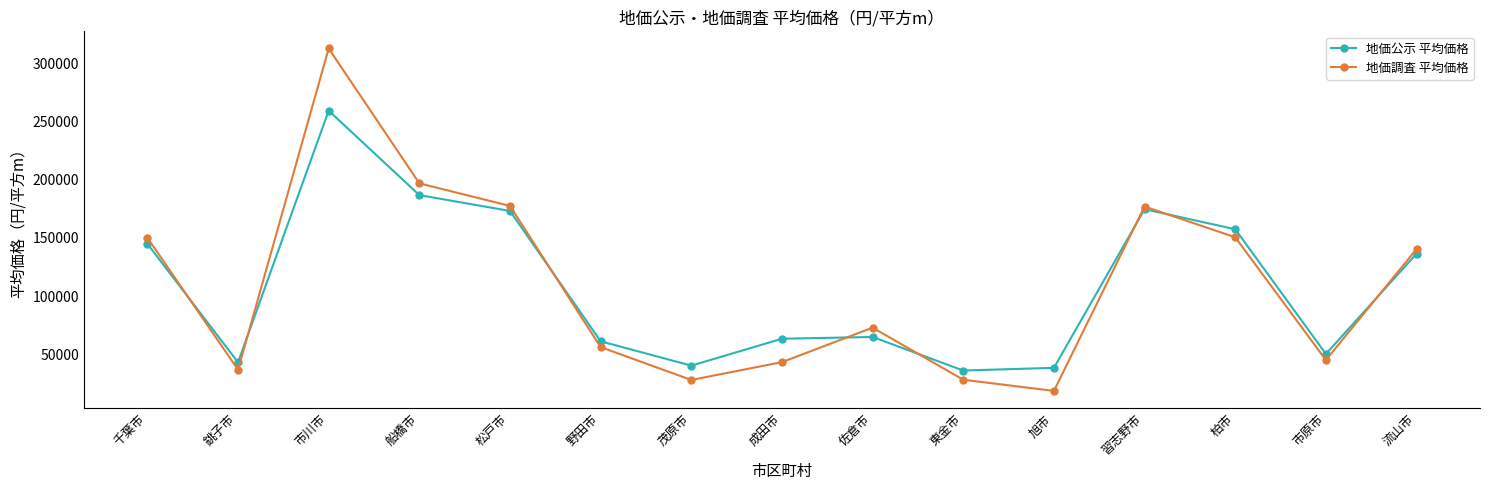

What is the sum of the 地価公示 平均価格 values at 松戸市 and 千葉市?

318000